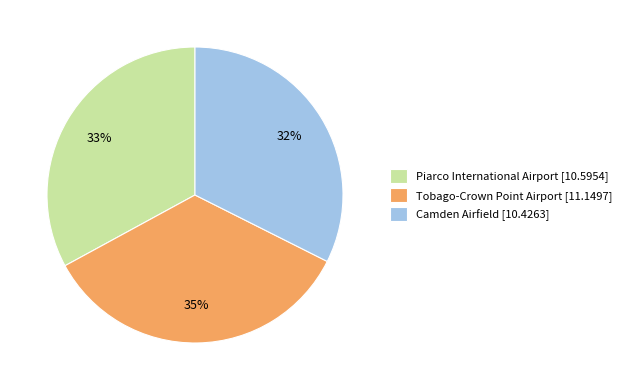

Approximately how many times larger is the value at Piarco International Airport [10.5954] compared to Camden Airfield [10.4263]?

1.0